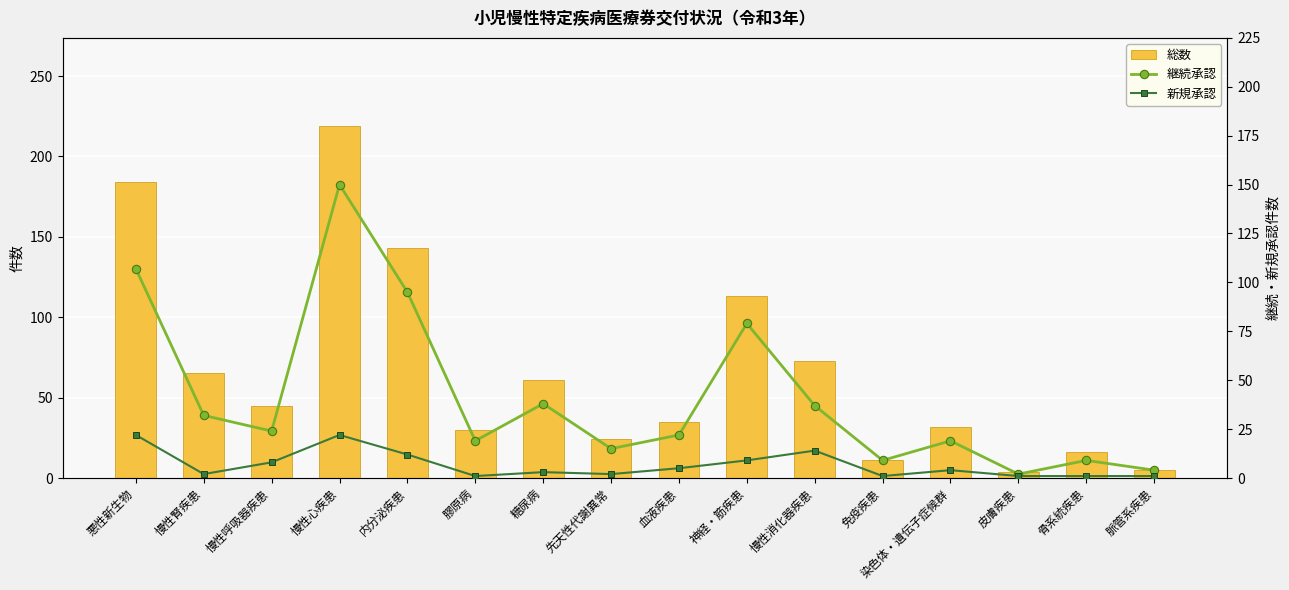

How many values in the 継続承認 series are below 24?

8